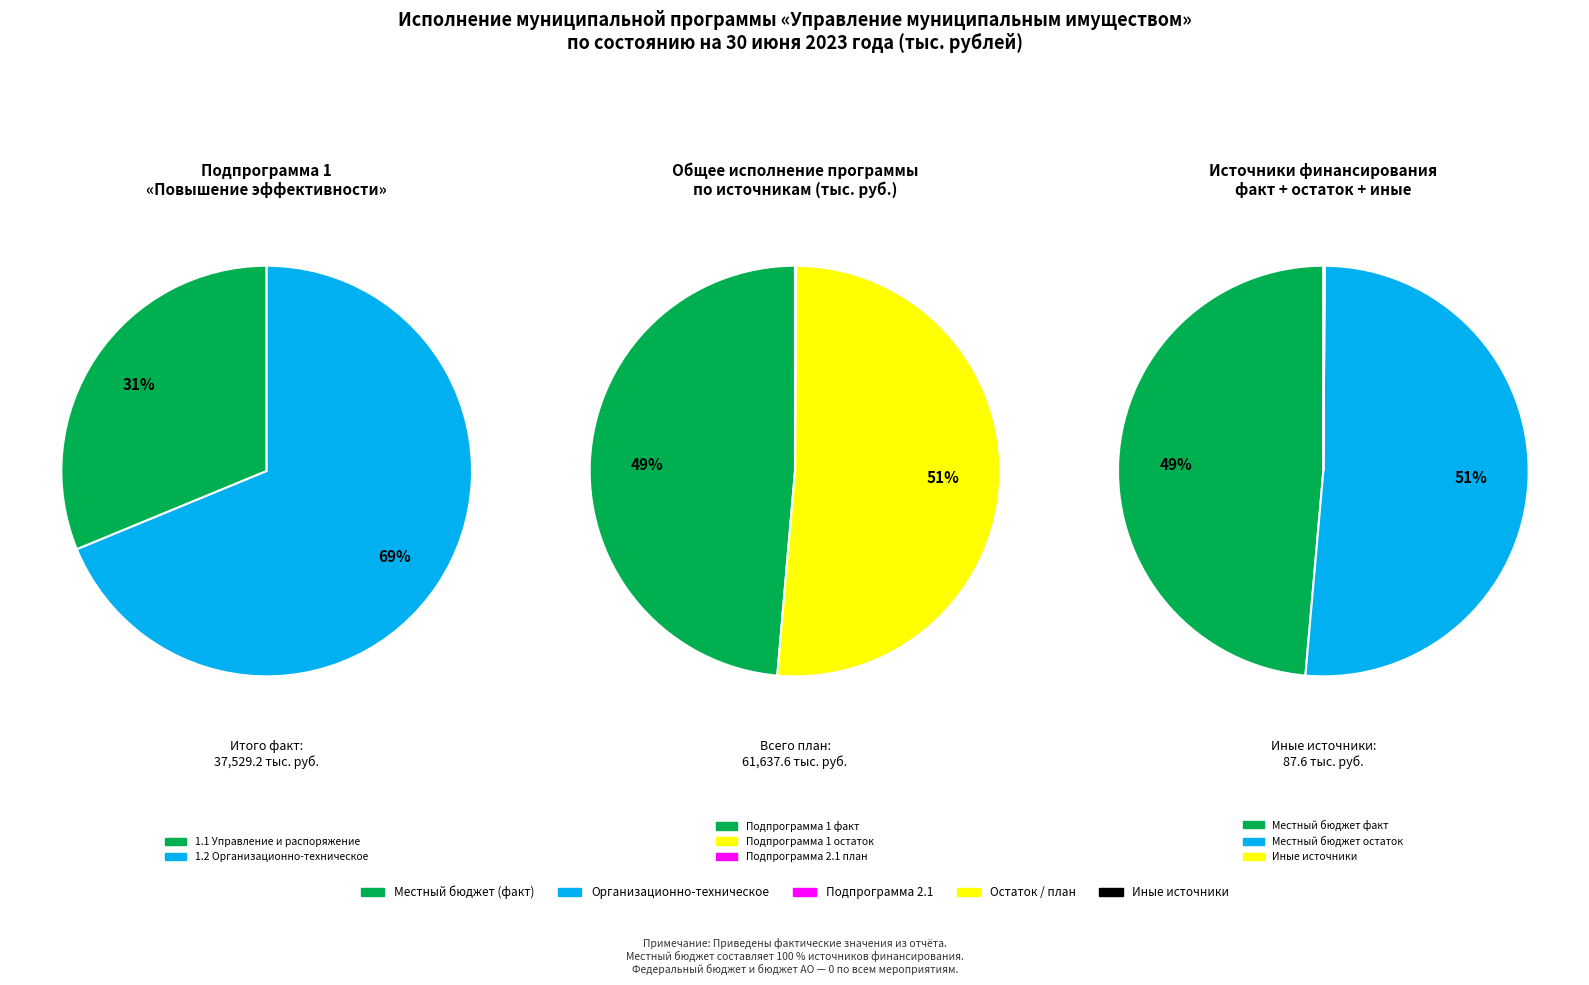

Does Федеральный бюджет represent more than half of the total?

No